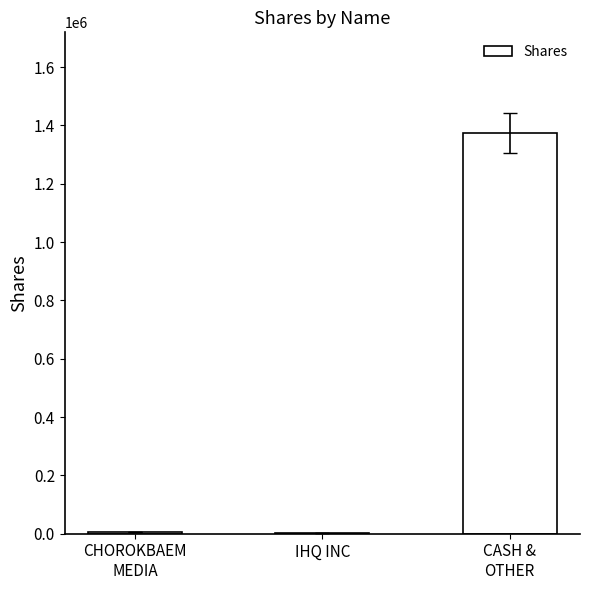

What is the greatest value displayed?

1375150